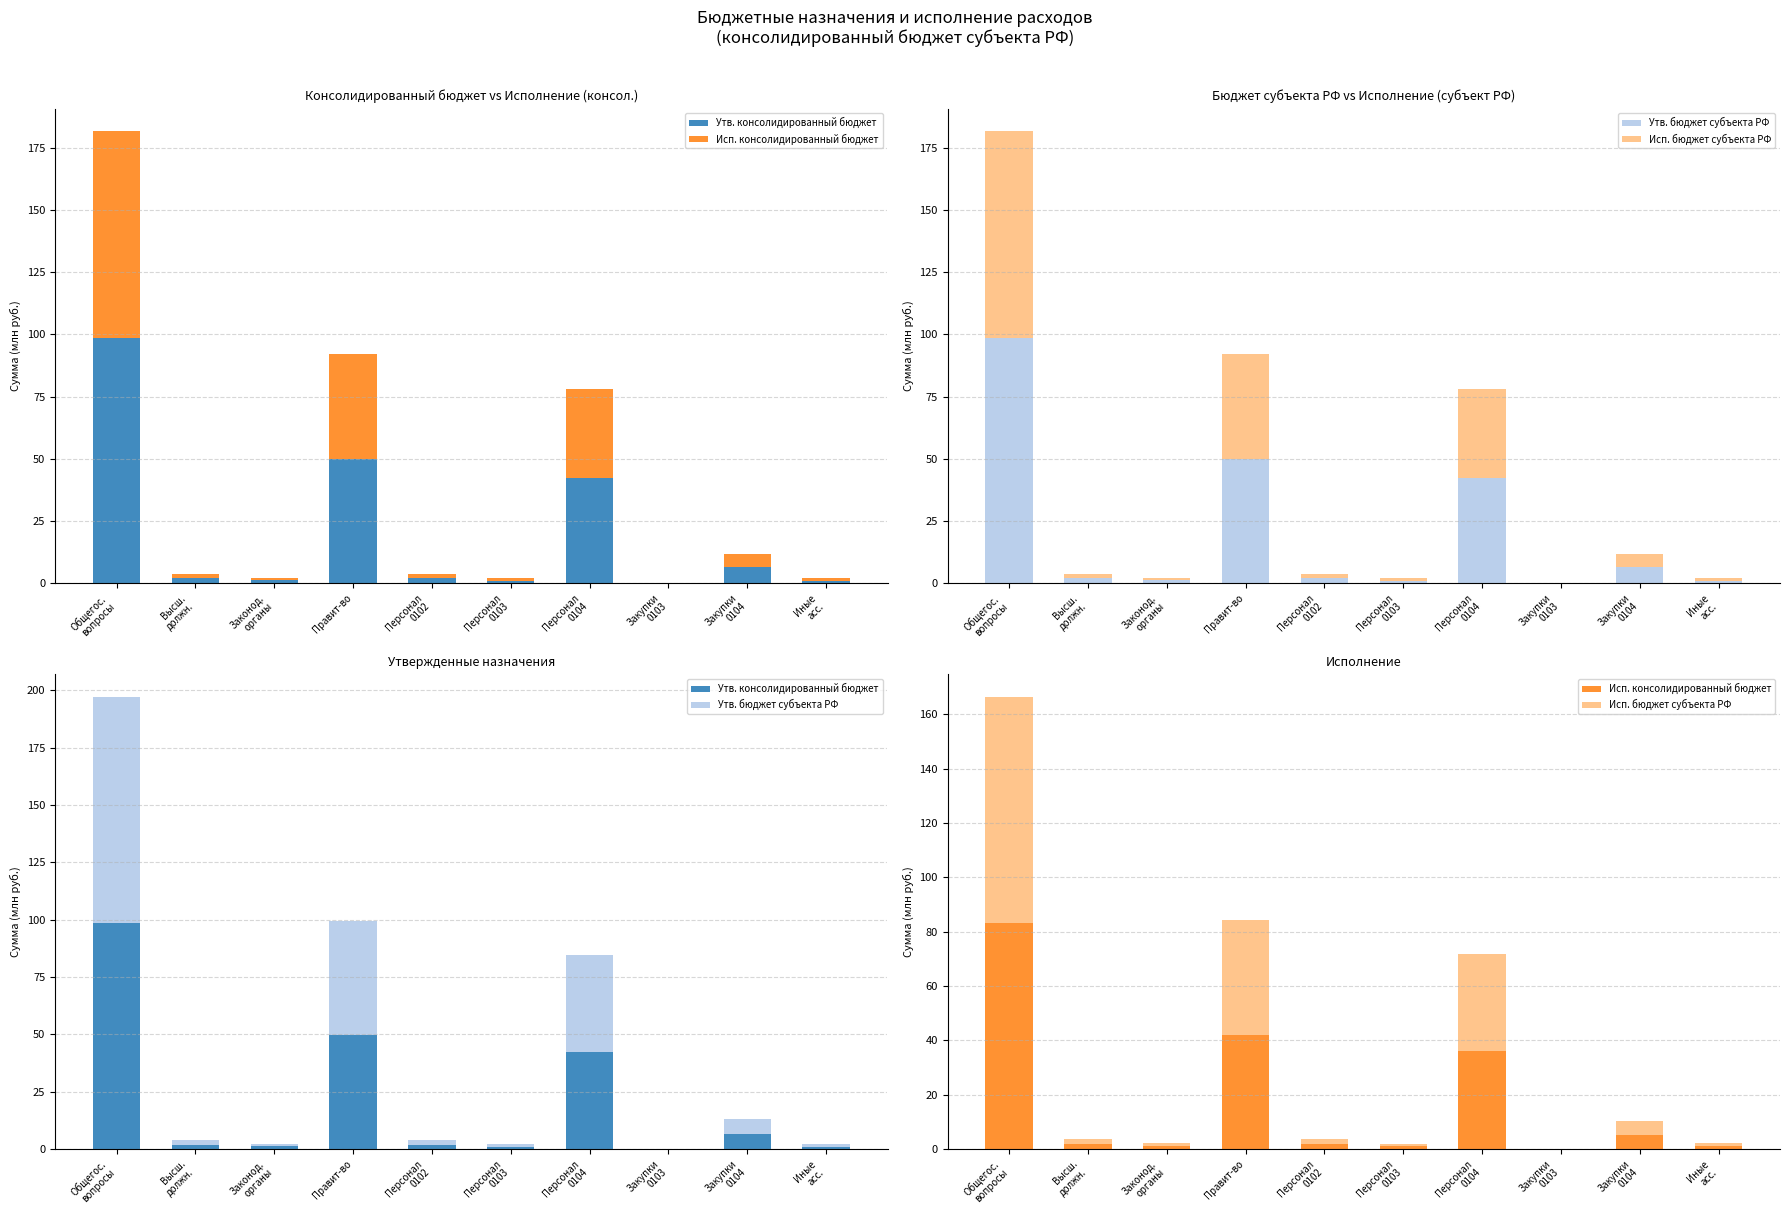

Between Правит-во and Иные
асс., which is larger?

Правит-во